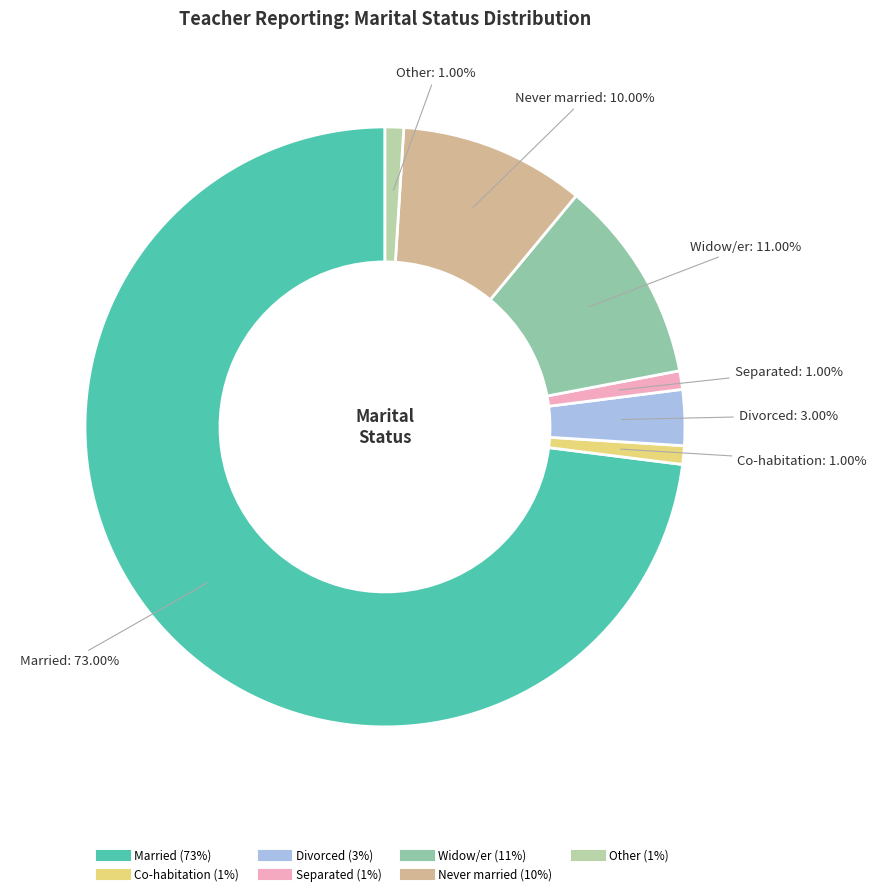

The Separated slice represents 12% of the pie. True or false?

False